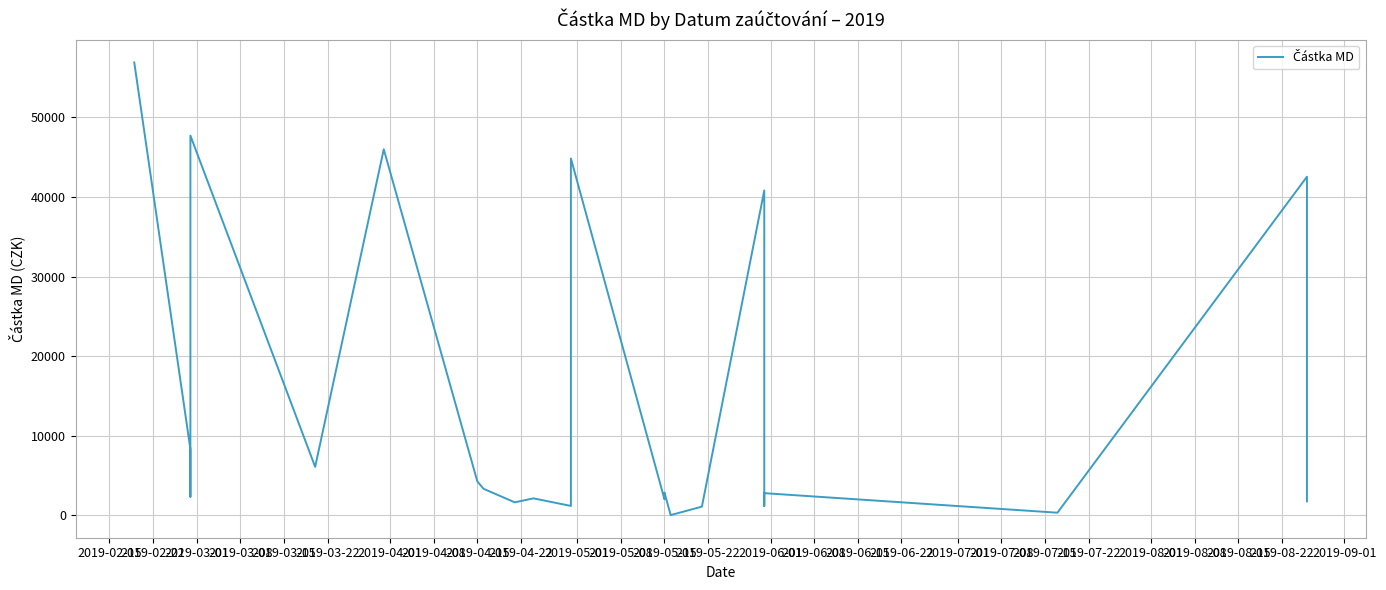

What is the label of the 10th point from the right?

2019-05-15